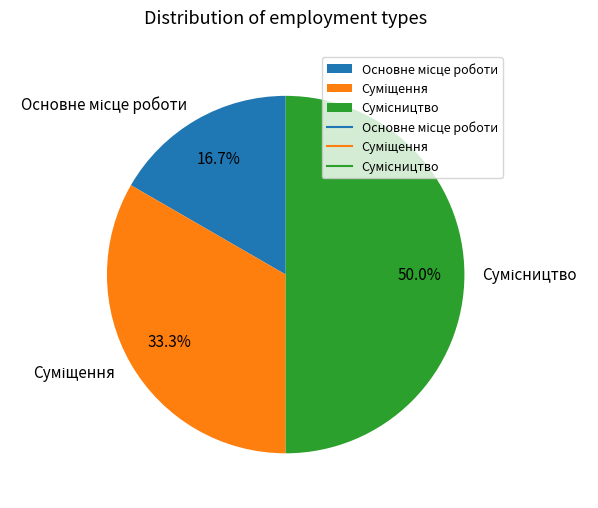

Which category has the smallest portion of the pie?

Основне місце роботи